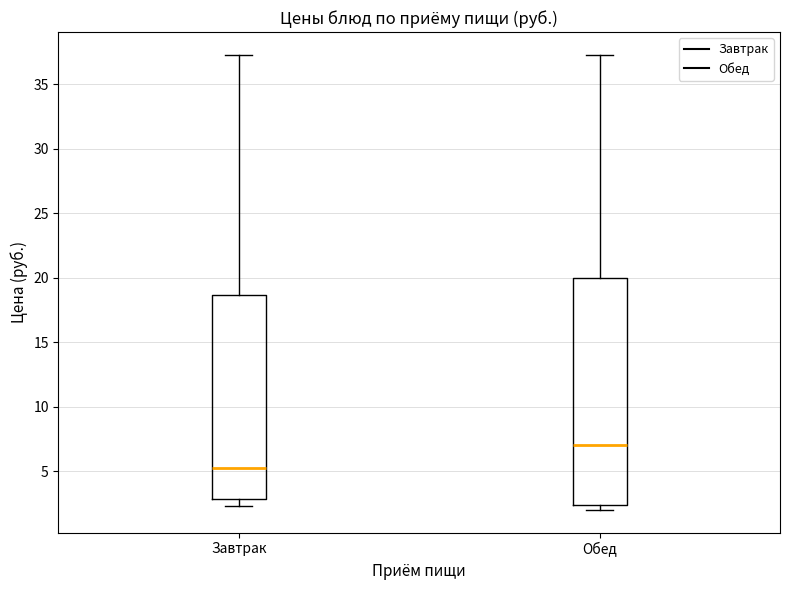

Which box is the tallest, from its lower edge to its upper edge?

Обед